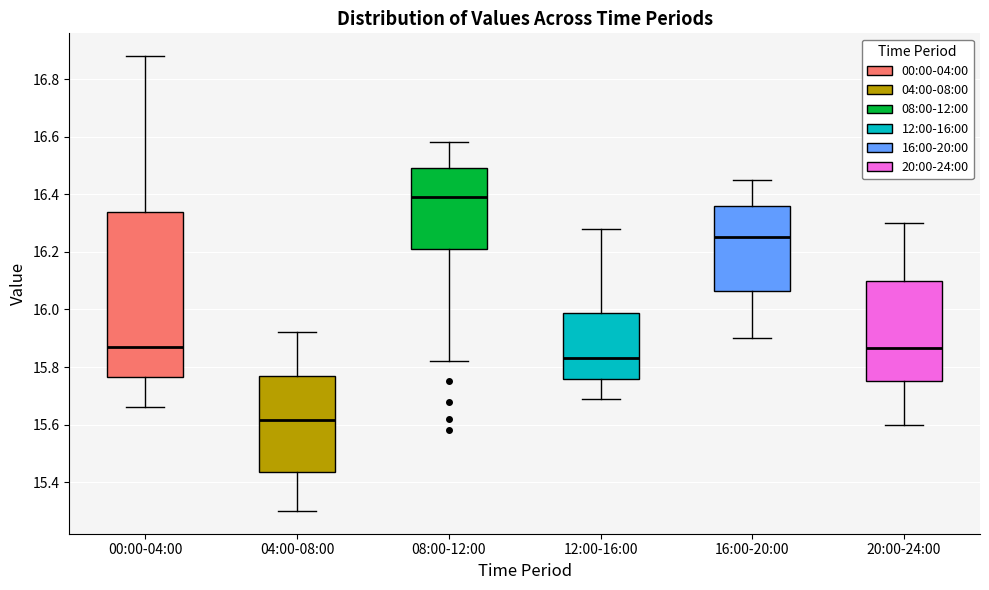

Reading left to right, read every box against the y-axis: the position of its median line, the range the box covers, and the ends of its whiskers. The values are not printed on the chart, so give them approximately, as read against the axis.

00:00-04:00: median 15.88, box 15.76 to 16.34, whiskers 15.66 to 16.88
04:00-08:00: median 15.62, box 15.44 to 15.76, whiskers 15.30 to 15.92
08:00-12:00: median 16.40, box 16.22 to 16.50, whiskers 15.82 to 16.58
12:00-16:00: median 15.84, box 15.76 to 15.98, whiskers 15.70 to 16.28
16:00-20:00: median 16.26, box 16.06 to 16.36, whiskers 15.90 to 16.46
20:00-24:00: median 15.86, box 15.76 to 16.10, whiskers 15.60 to 16.30